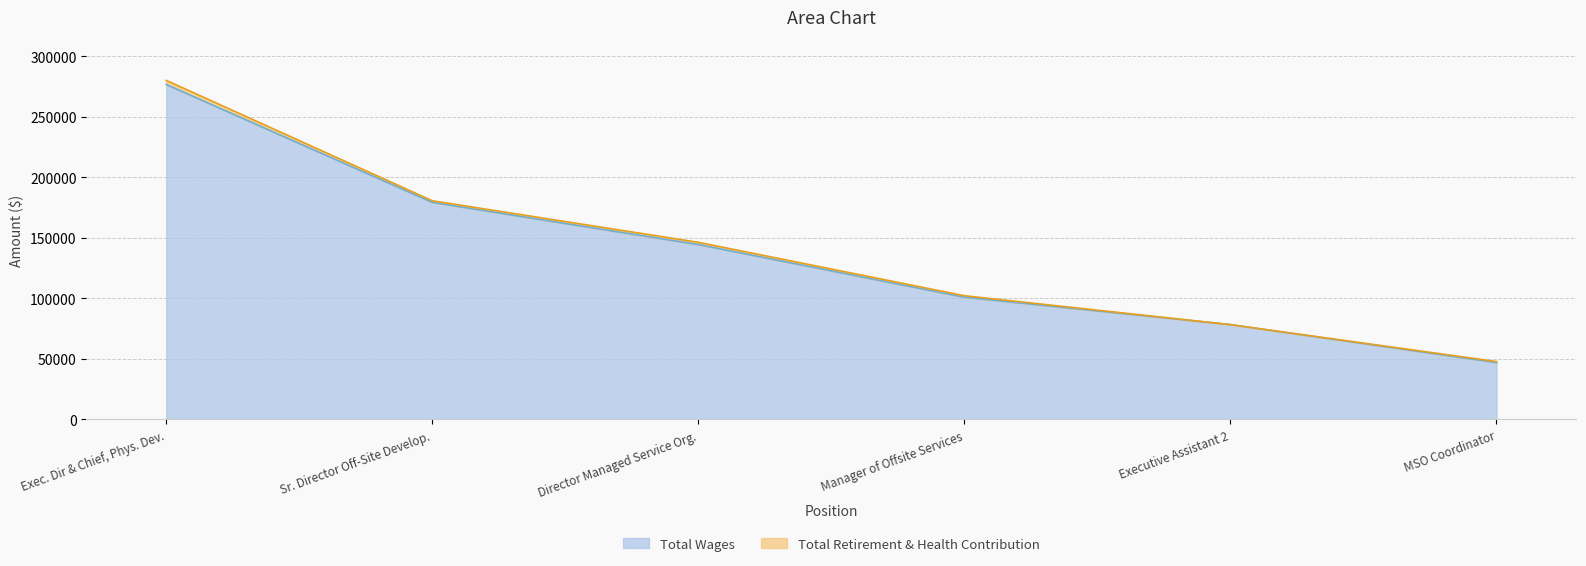

Is it true that the value at Manager of Offsite Services is 101003?

True